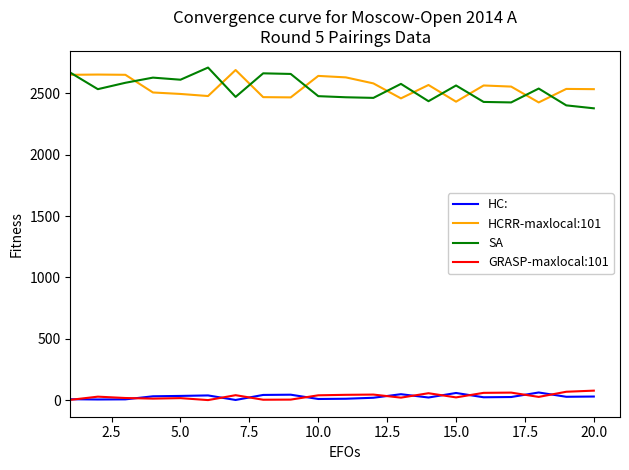

How many distinct data groups are displayed?

4